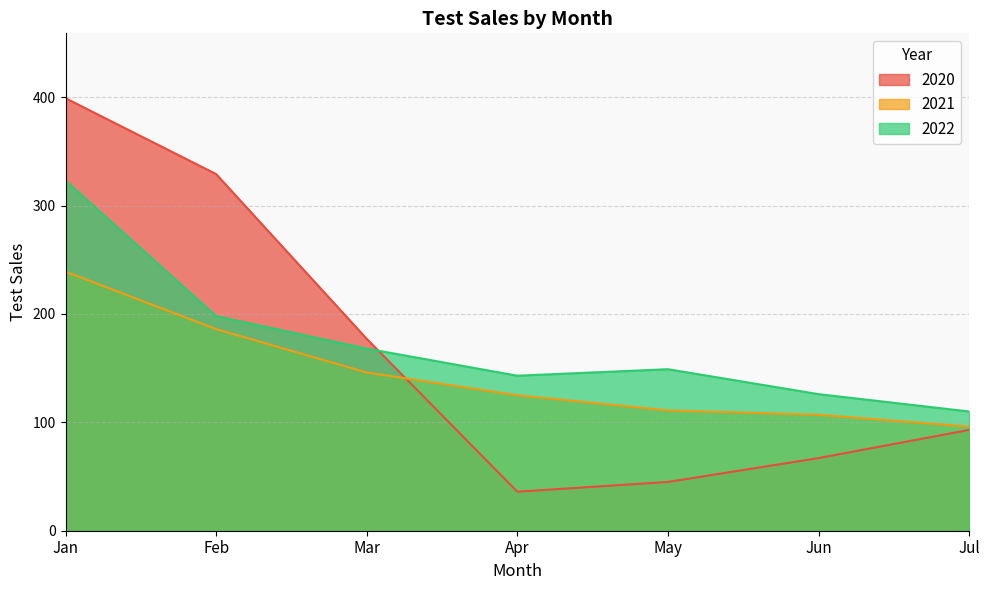

Which series changed the most between Jun and Jul?

2020